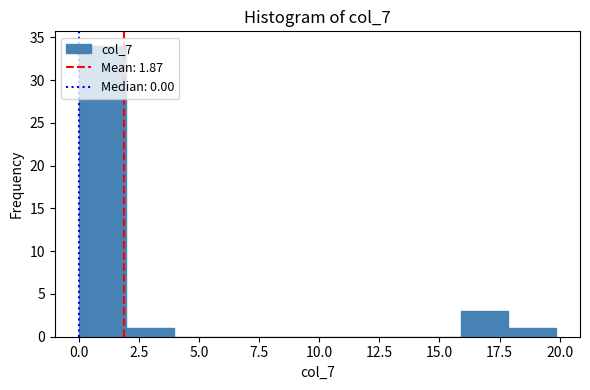

Read against the x-axis, roughly where is the centre of the tallest bar?

1.0